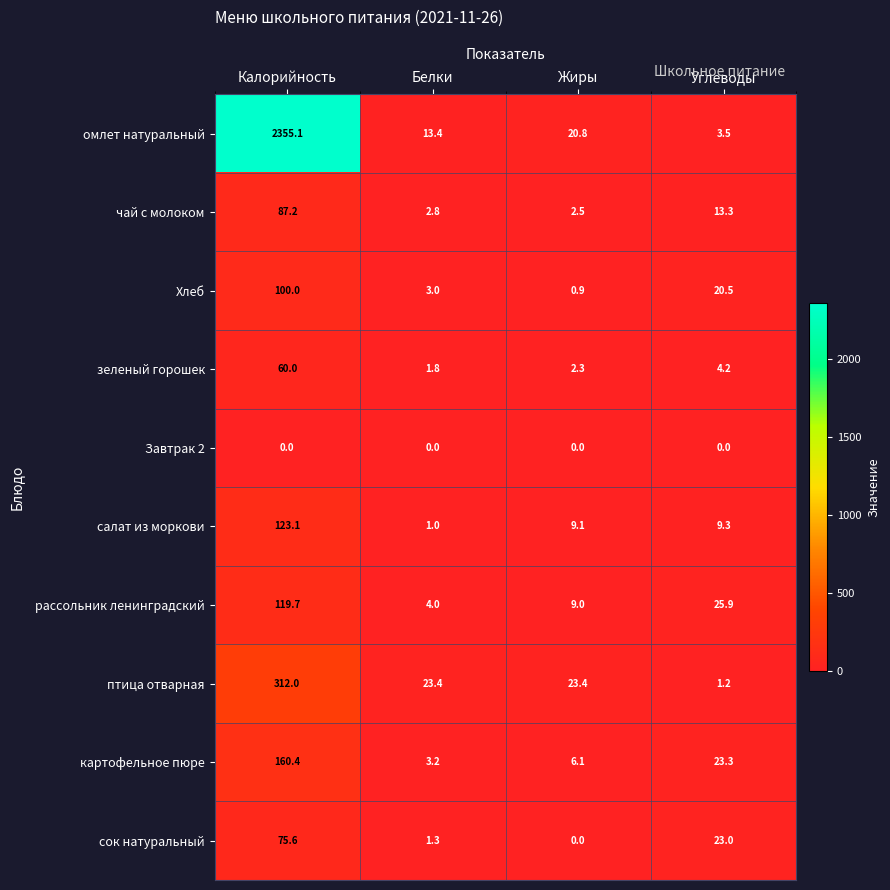

What is the sum of the Хлеб values at Жиры and Белки?

3.9